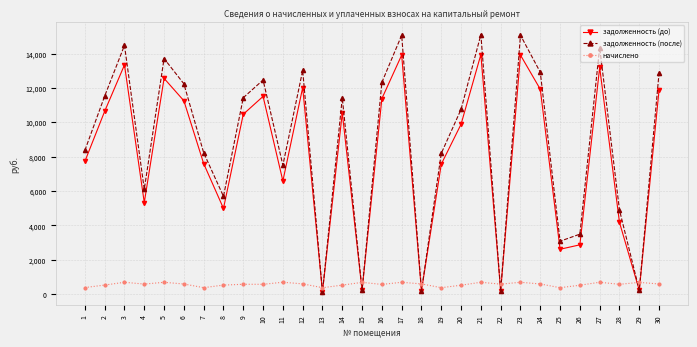

In задолженность (до), how many points are lower than both neighbors (excluding endpoints)?

9